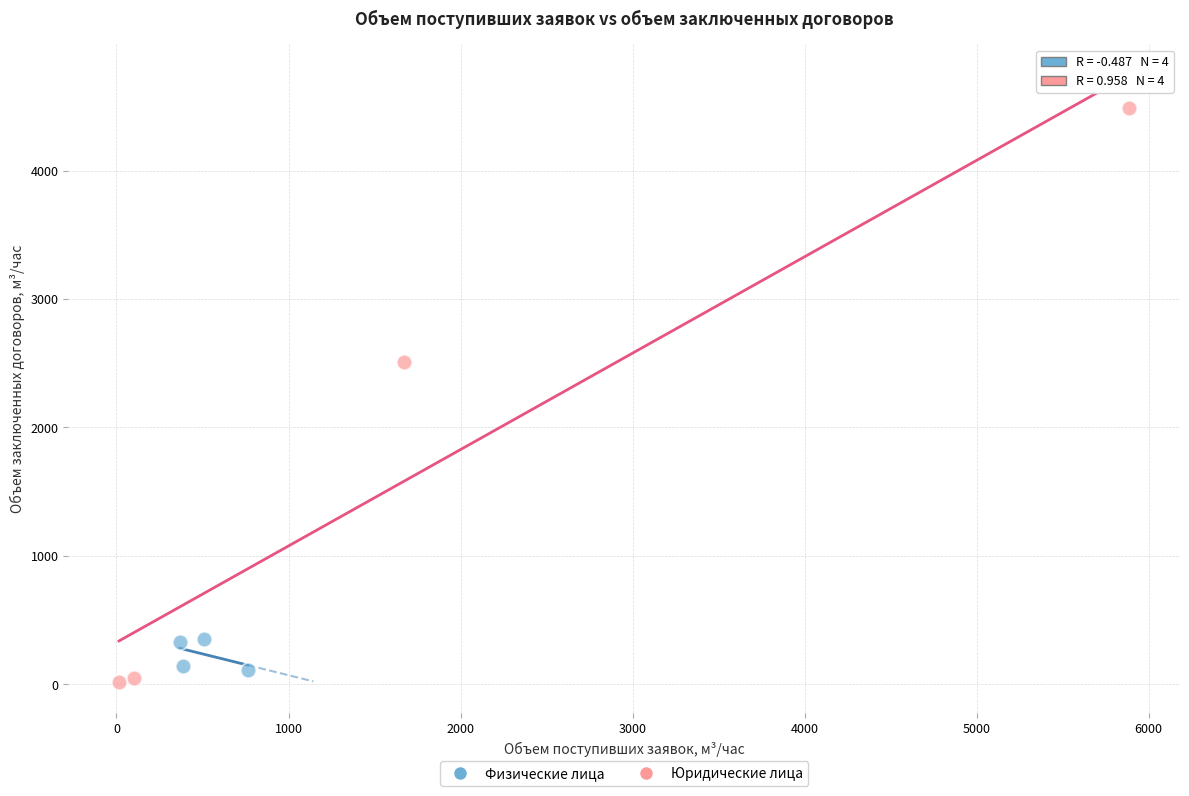

Which series has the widest spread of Y values?

Юридические лица